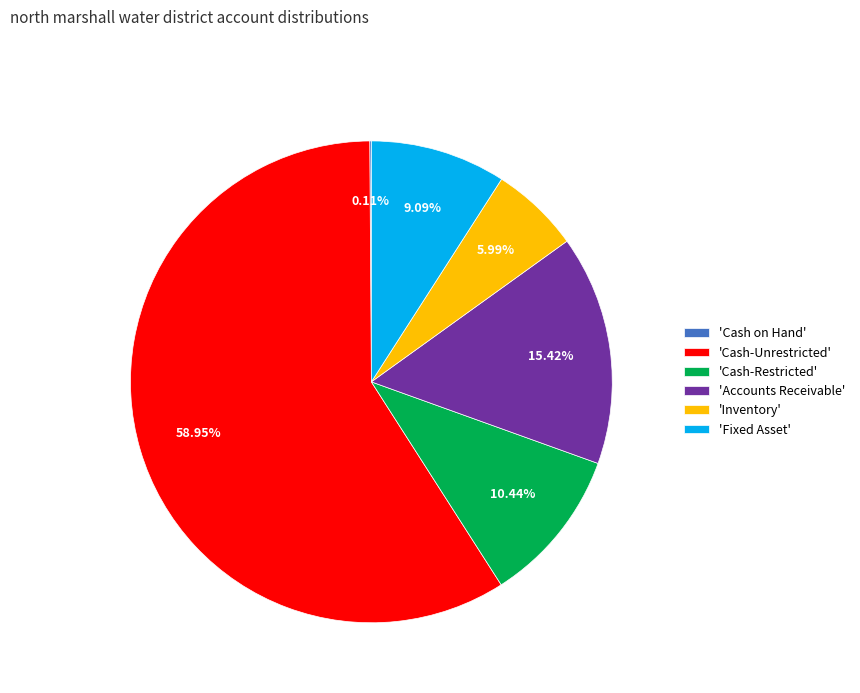

Does any single category account for the majority?

Yes